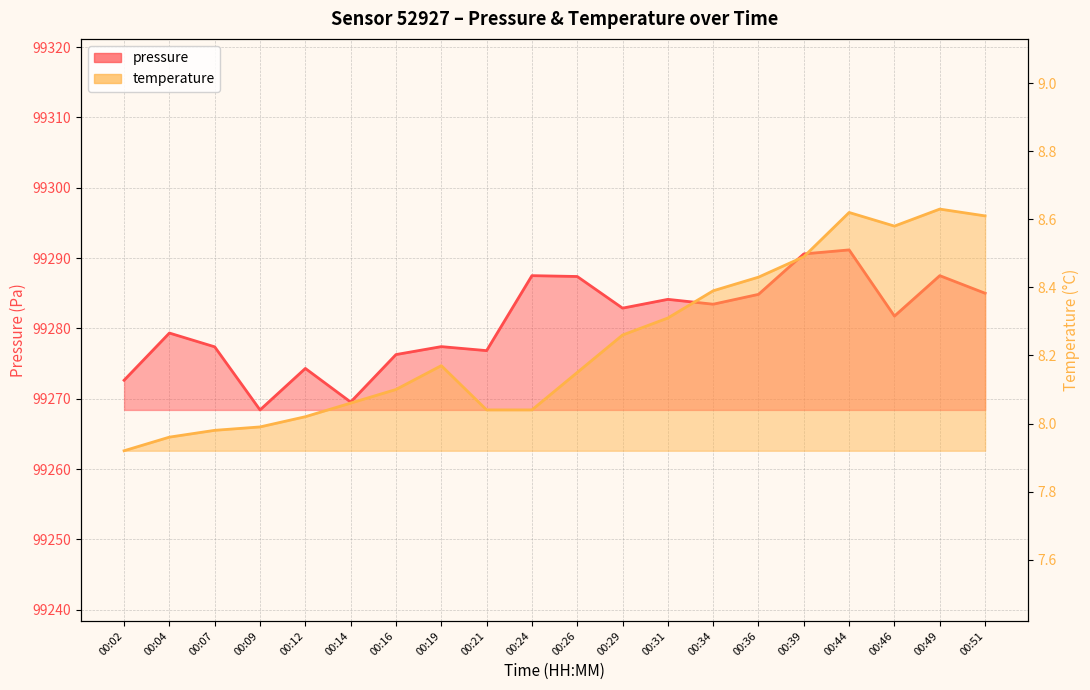

What is the value of the temperature point at the 14th from the left?

8.4